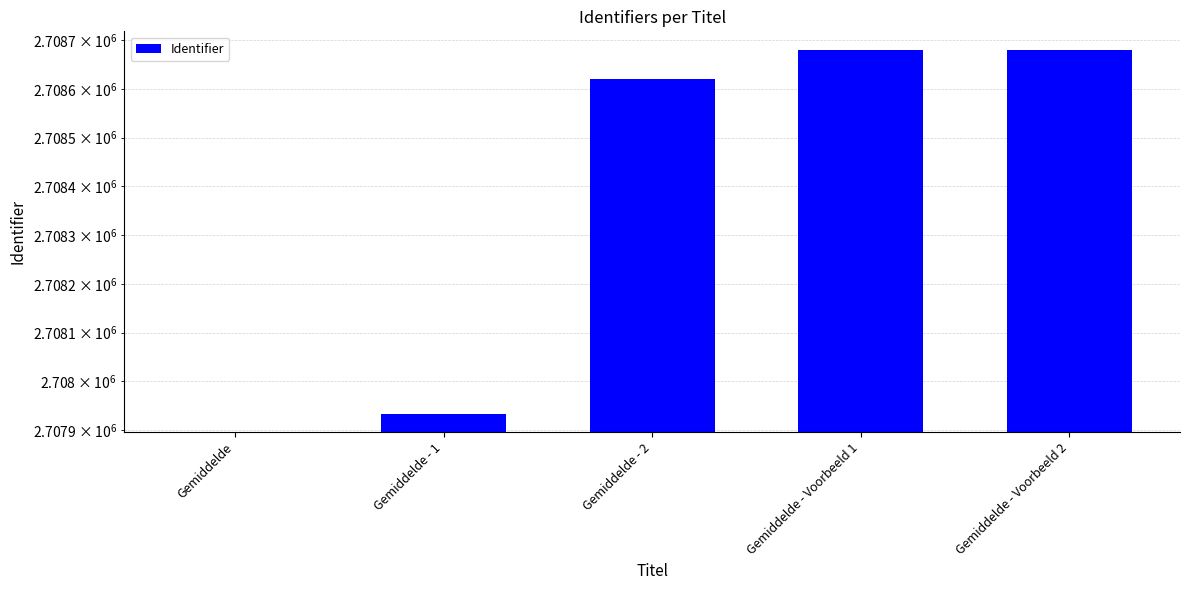

Which has a higher value, Gemiddelde - Voorbeeld 1 or Gemiddelde?

Gemiddelde - Voorbeeld 1